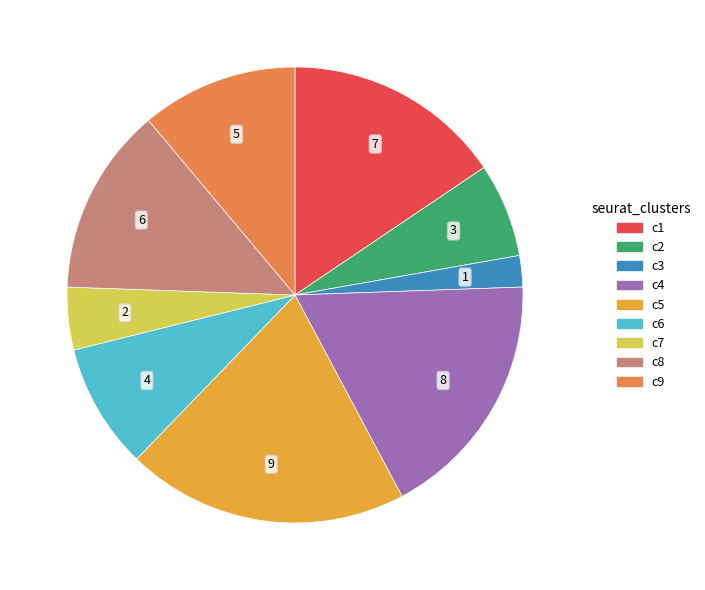

Is there any slice that represents more than half of the pie?

No